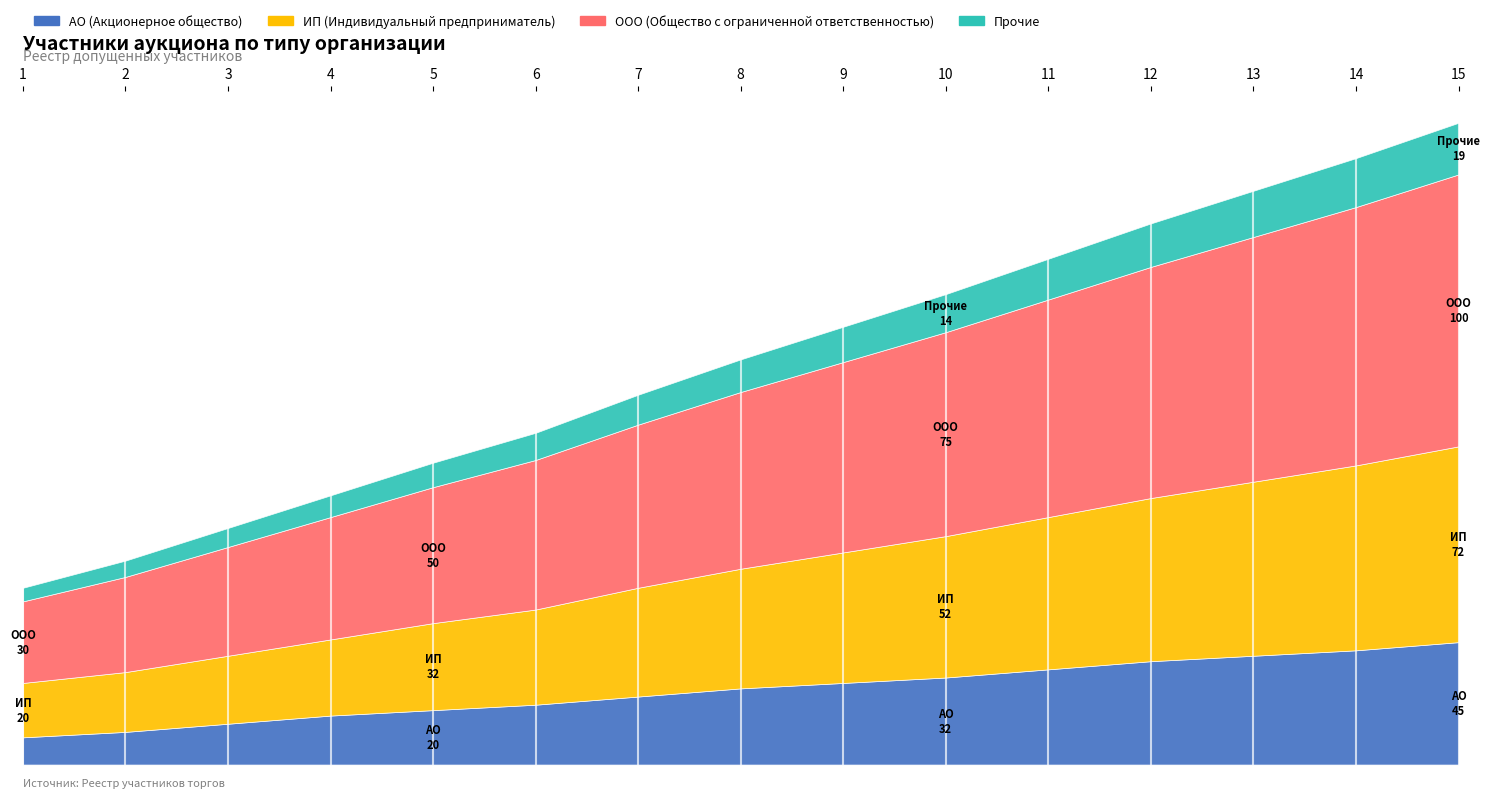

Between 5 and 11, which series saw the biggest shift?

ООО (Общество с ограниченной ответственностью)